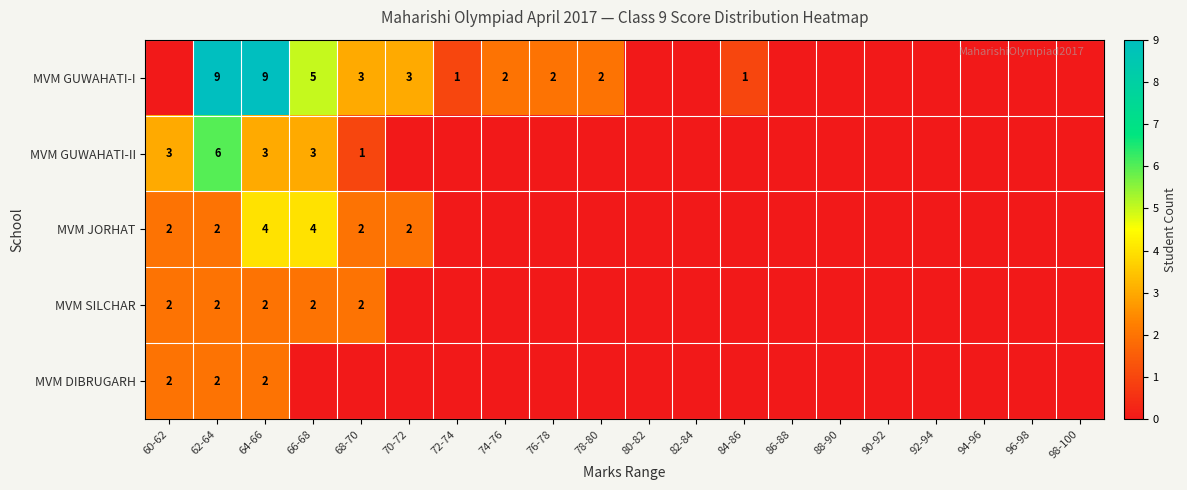

The value of MVM DIBRUGARH at 64-66 is 1. True or false?

False